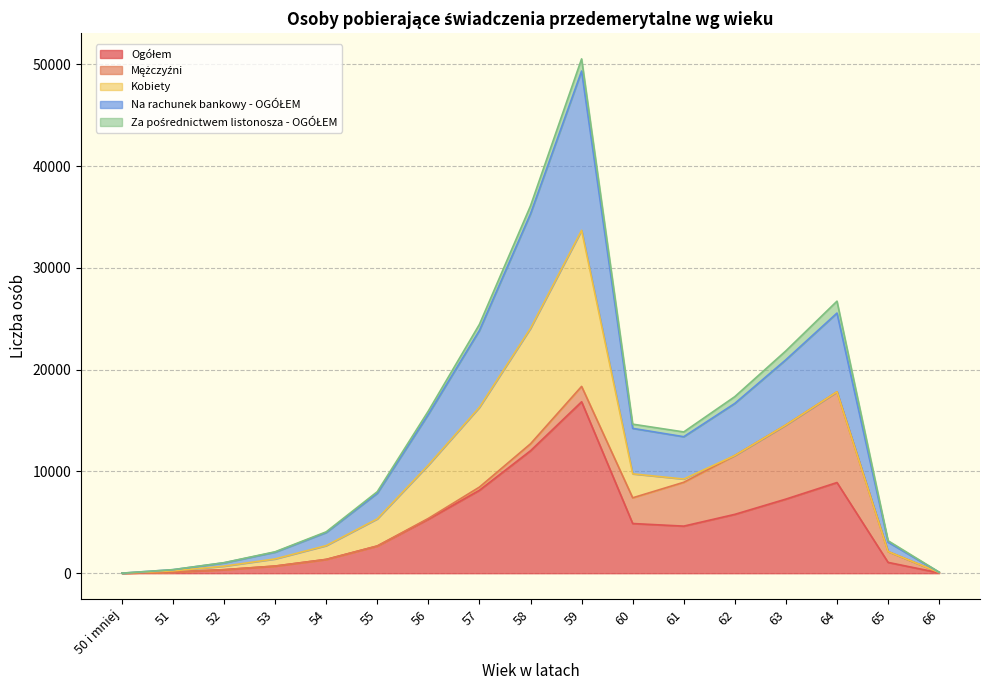

True or false: Ogółem and Na rachunek bankowy - OGÓŁEM cross at least once.

False